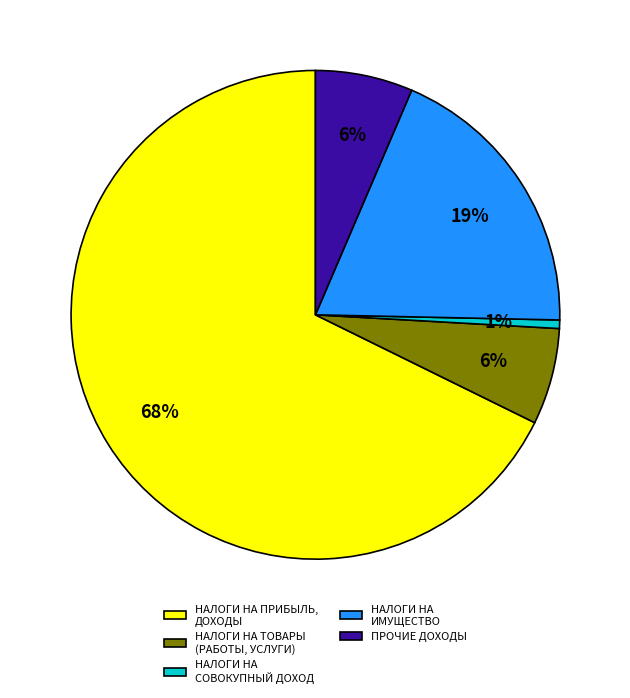

To the nearest percent, what is the average slice percentage?

20%